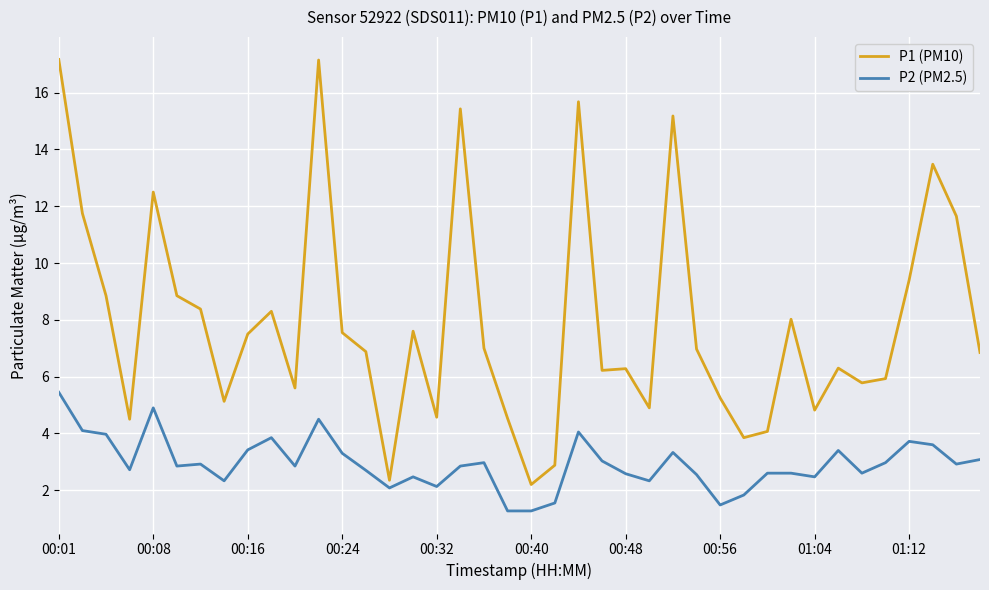

Which series has the largest range (max minus min)?

P1 (PM10)